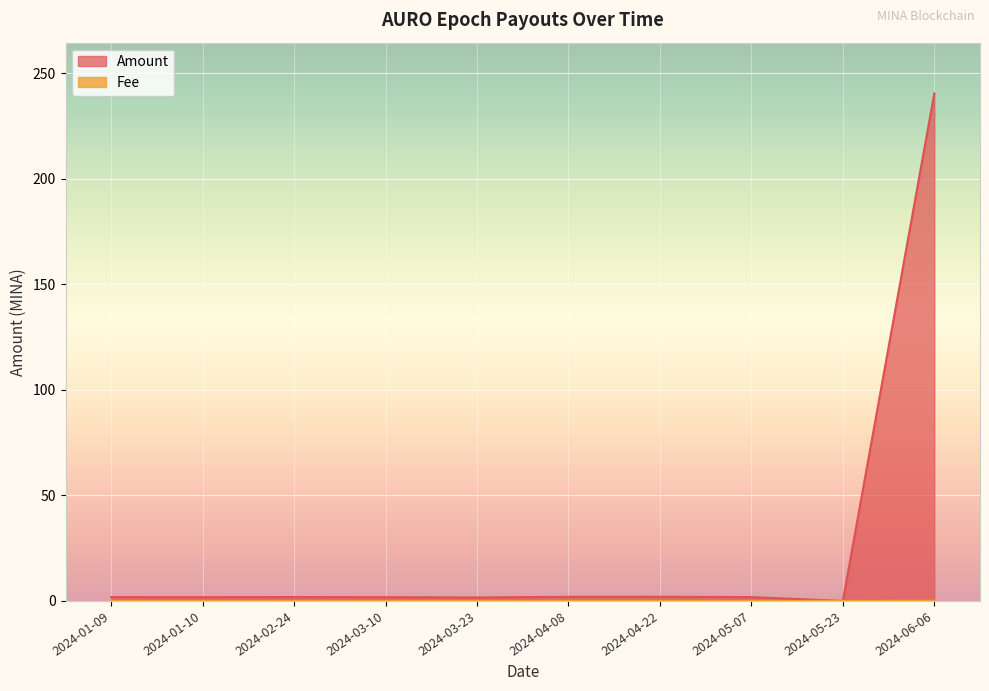

What is the total value across all series at 2024-04-22?

2.0